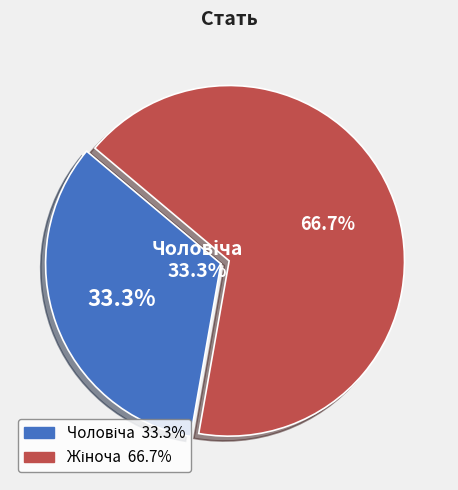

Which has a higher value, Чоловіча or Жіноча?

Жіноча